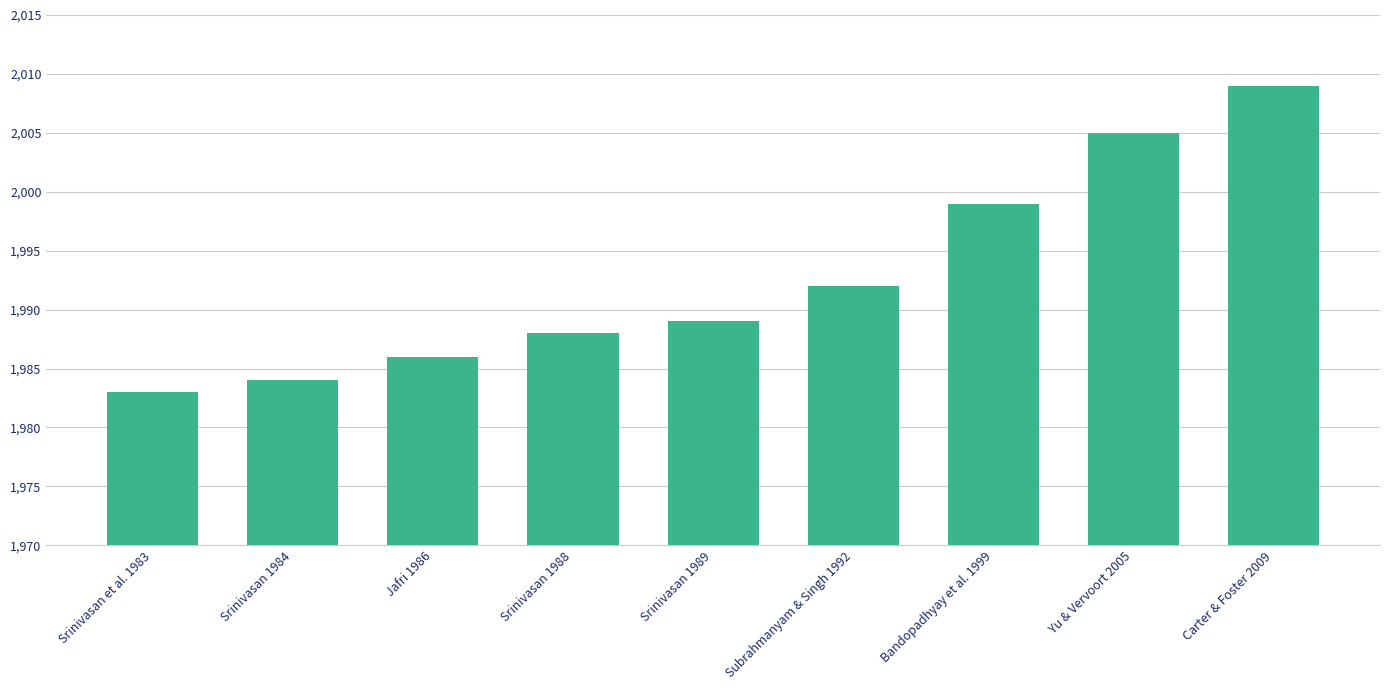

What is the maximum value shown in the chart?

2009